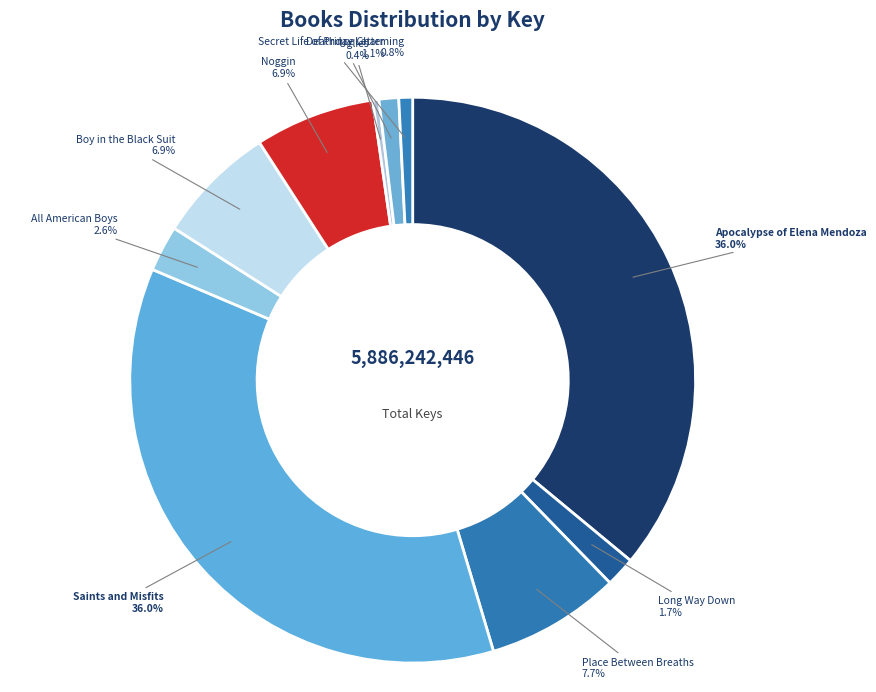

Does Place Between Breaths account for over 50% of the chart?

No